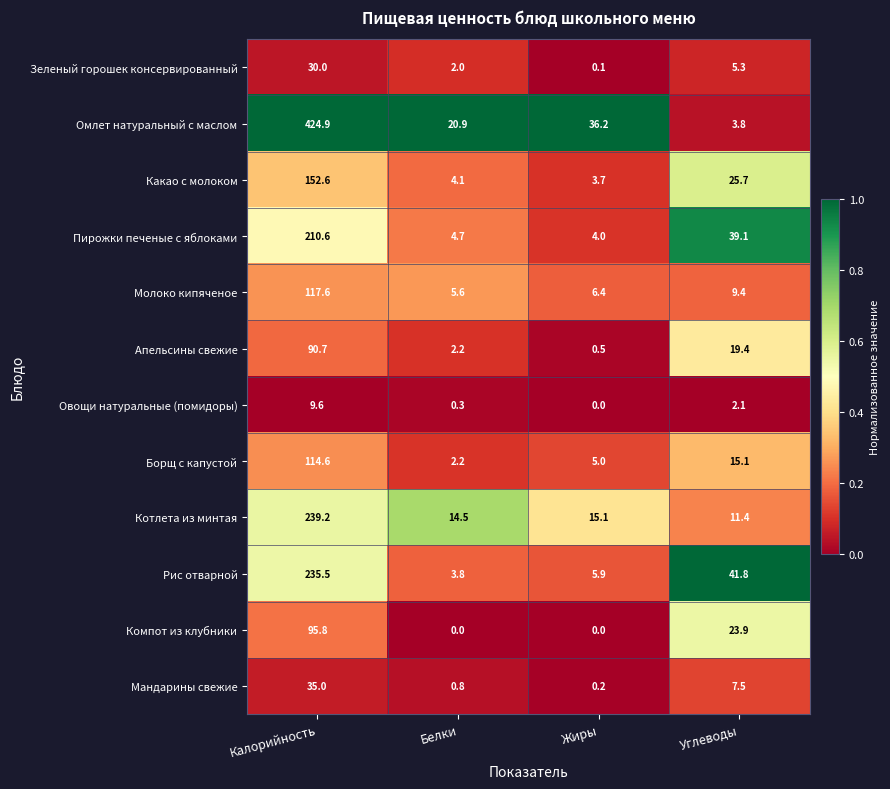

What is the greatest value displayed?

424.9